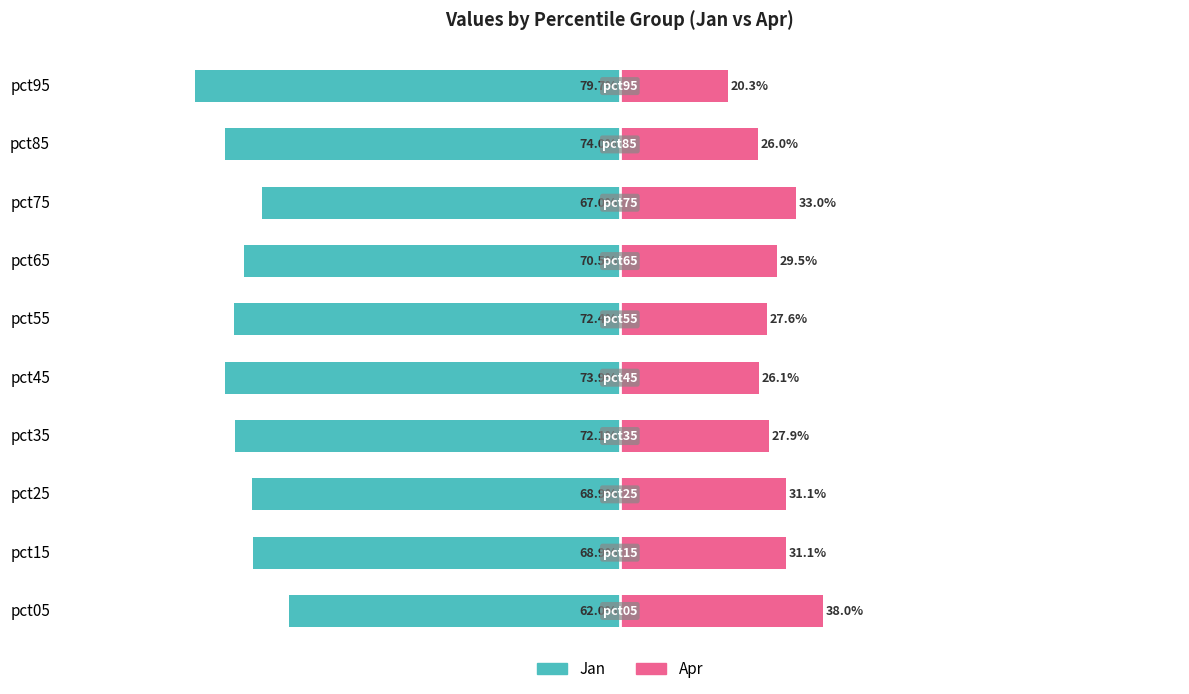

What value does the Apr series have at pct75?

33.0